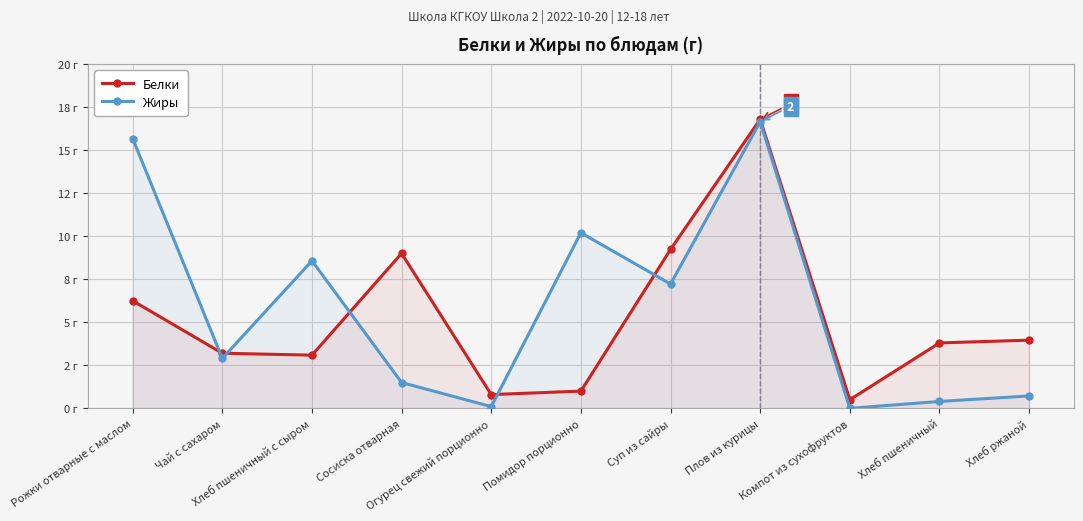

What is the greatest value displayed?

16.8